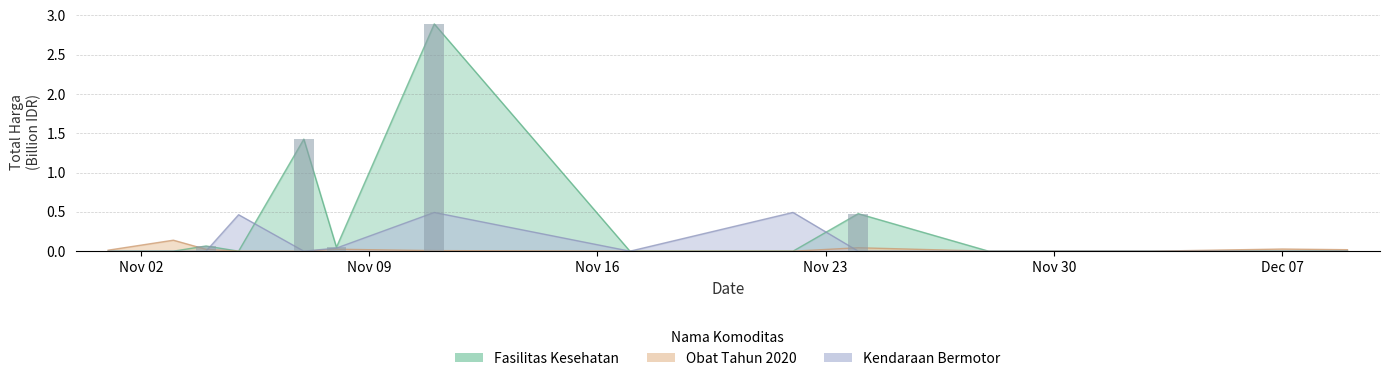

Which label corresponds to the smallest value in the chart?

2021-11-01